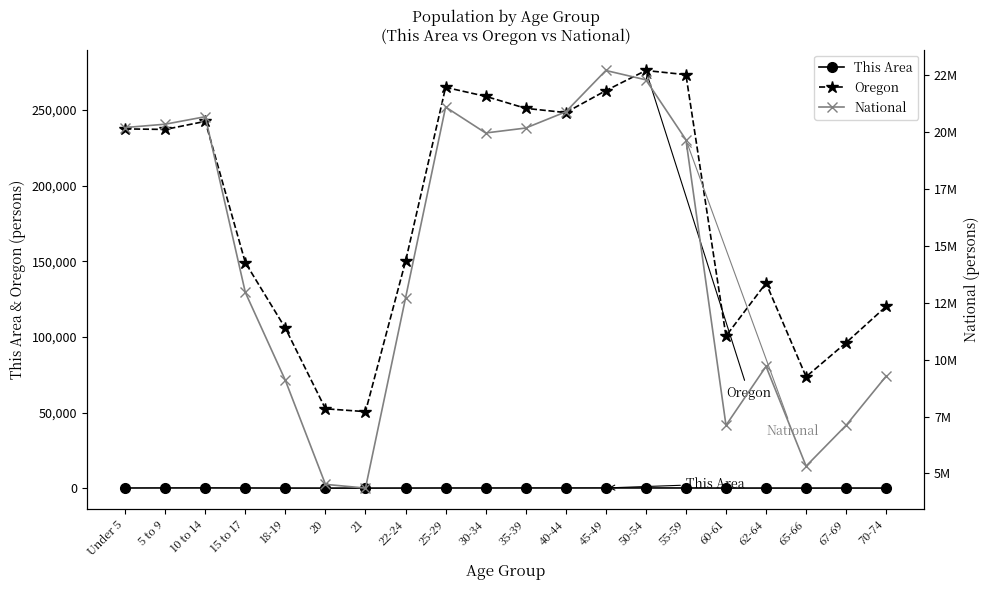

True or false: National and Oregon intersect in this chart.

False